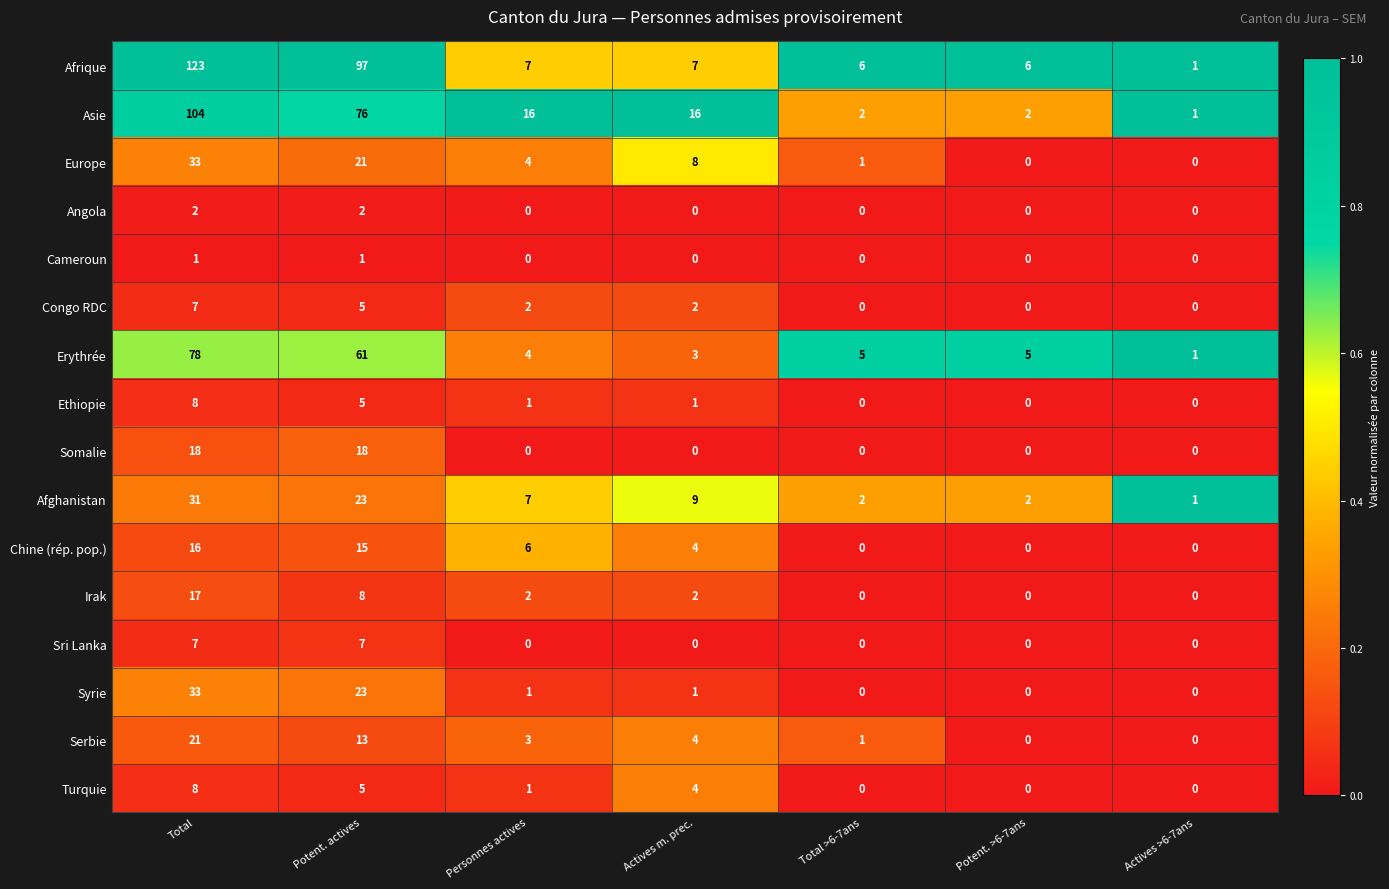

Between Actives m. prec. and Potent. >6-7ans, which series saw the biggest shift?

Asie